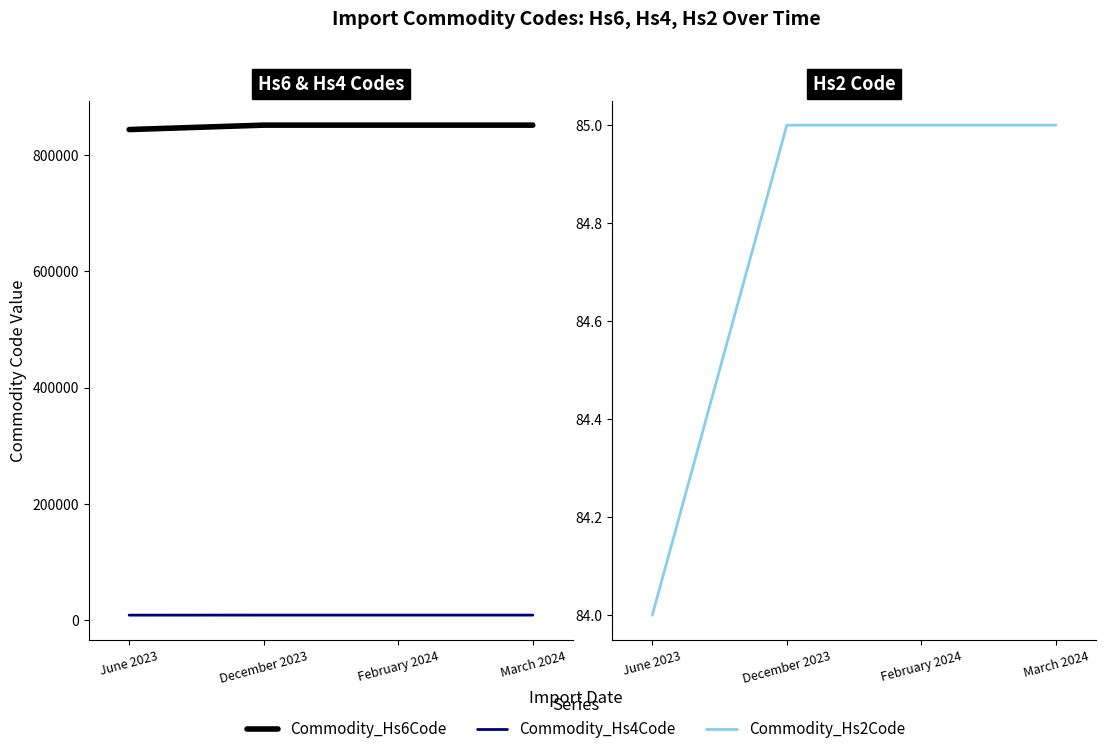

What is the sum of all Commodity_Hs4Code values?

33980